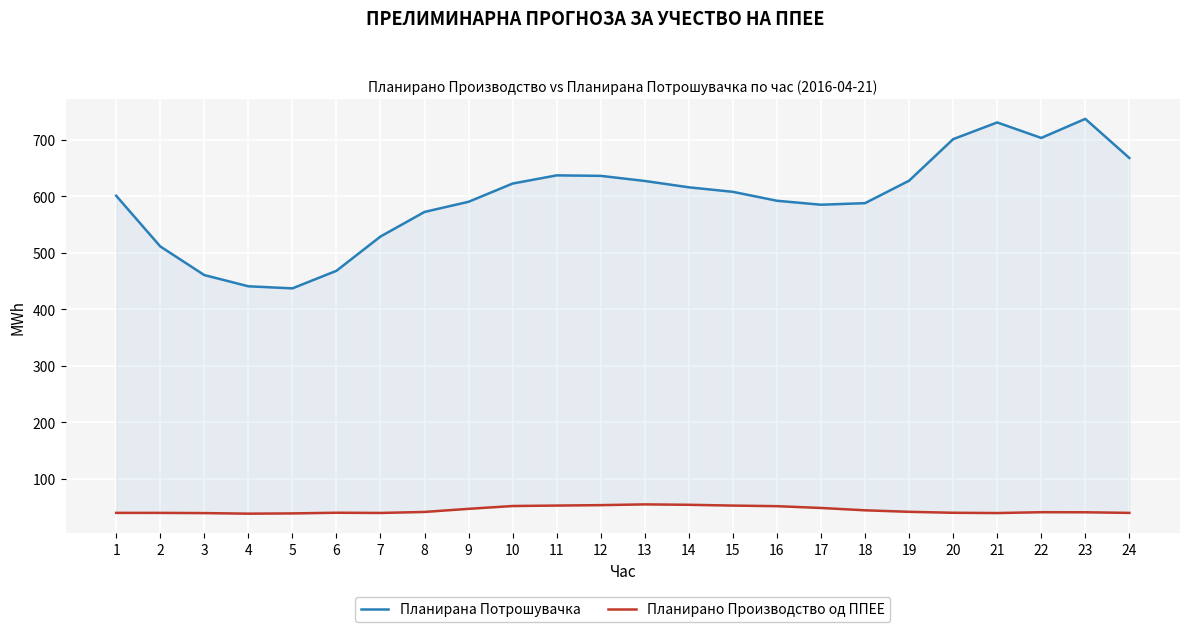

Where is the first local minimum for Планирано Производство од ППЕЕ?

4